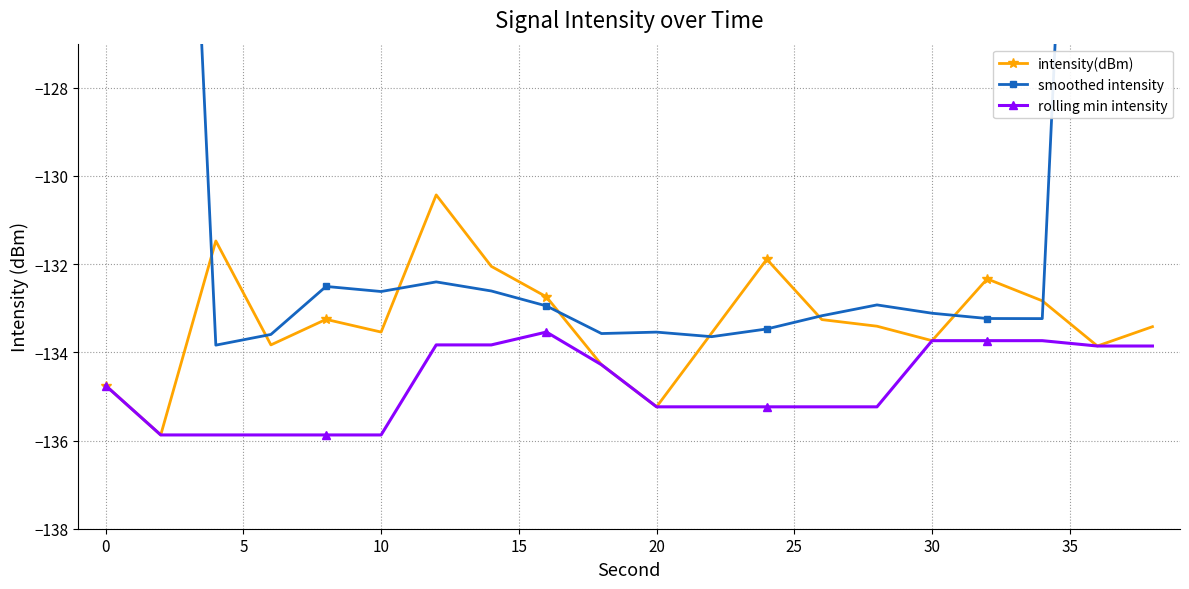

True or false: intensity(dBm) has more than 2 interior local peaks.

True